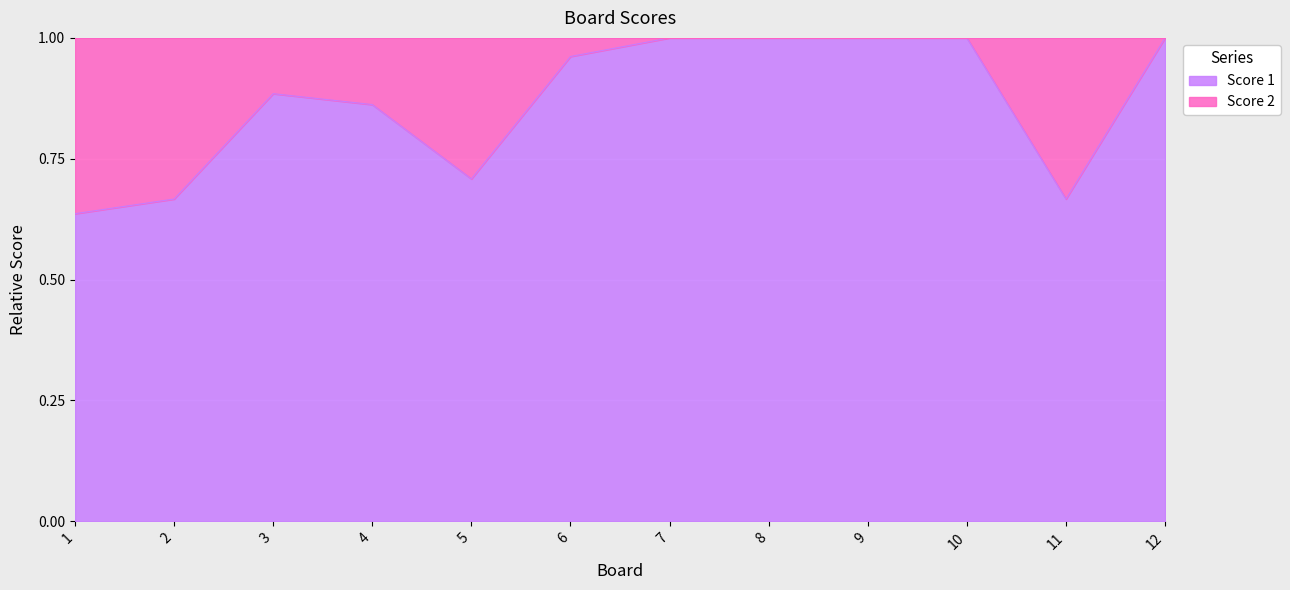

Rank the categories by value from highest to lowest.

7, 8, 9, 10, 12, 6, 3, 4, 5, 2, 11, 1